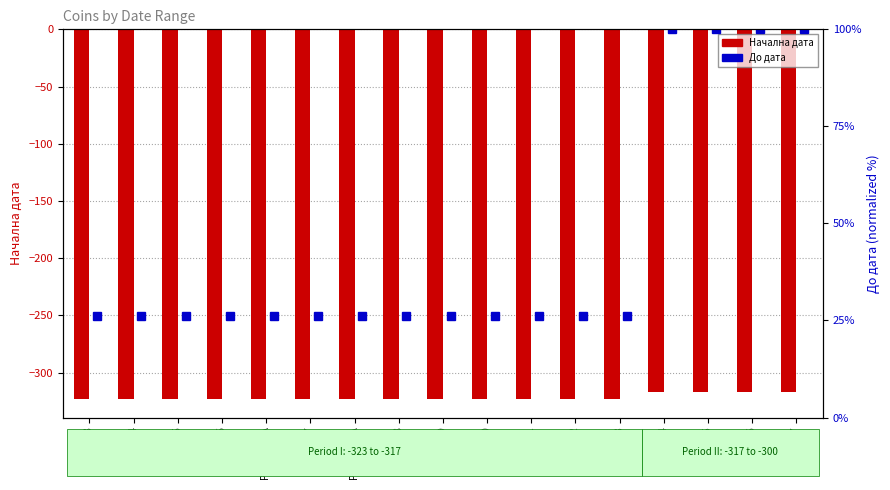

The value of До дата at Price 3564 is 15.8. True or false?

False